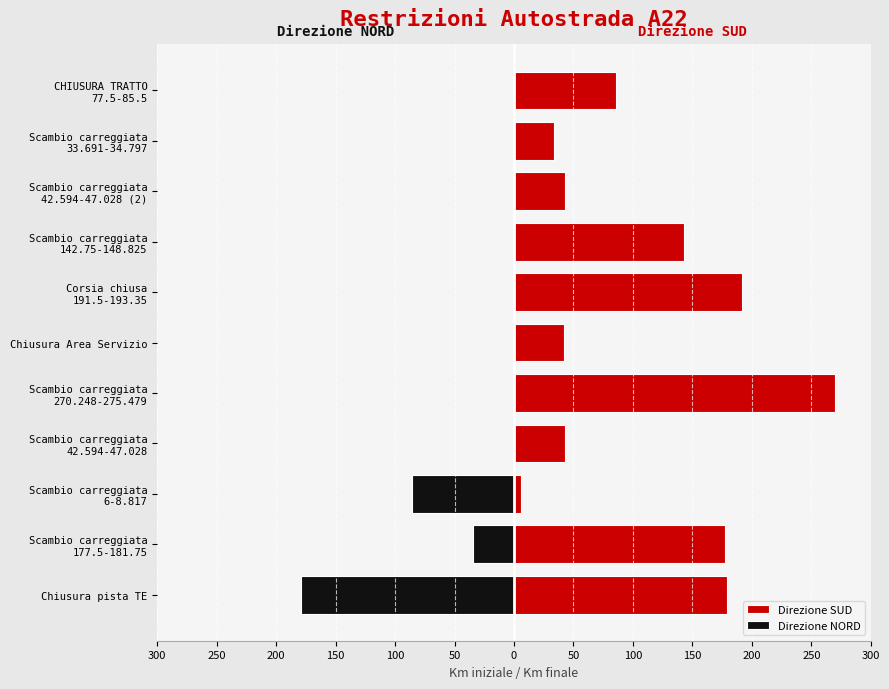

At how many categories does at least one series exceed 262?

1